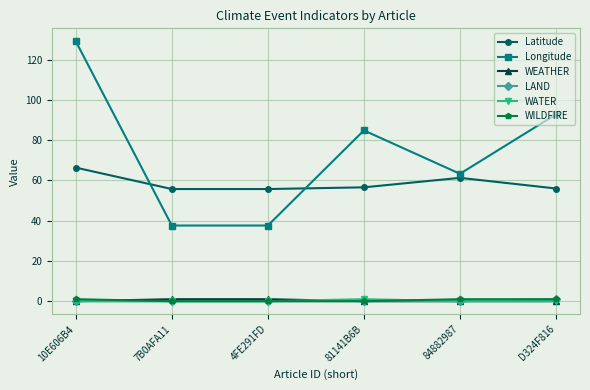

Which series has the largest total across all categories?

Longitude